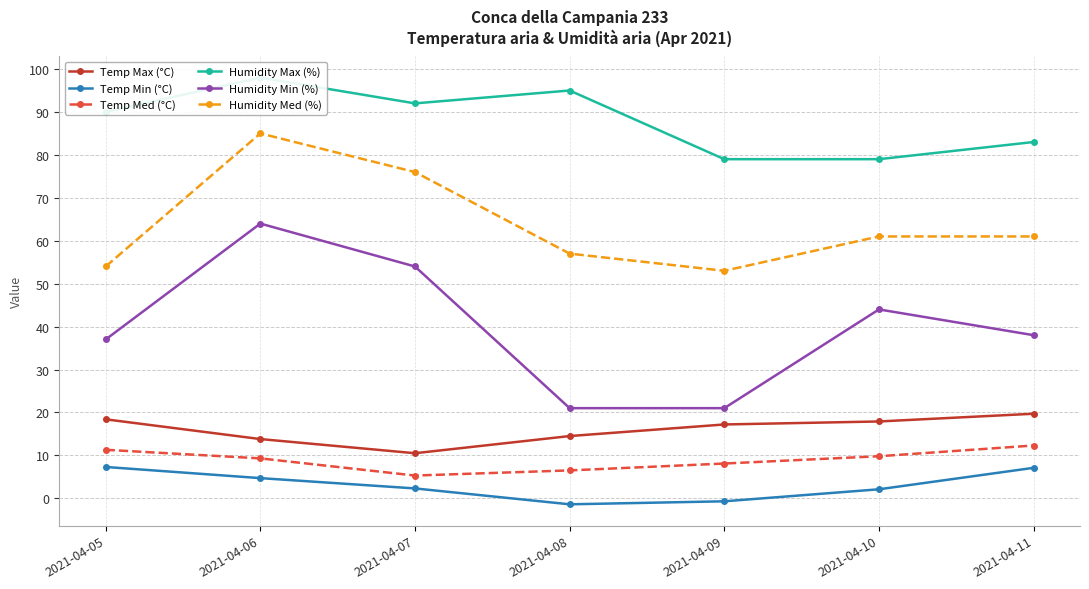

Is the value of Temp Med (°C) at 2021-04-08 greater than the value of Humidity Max (%) at 2021-04-07?

No